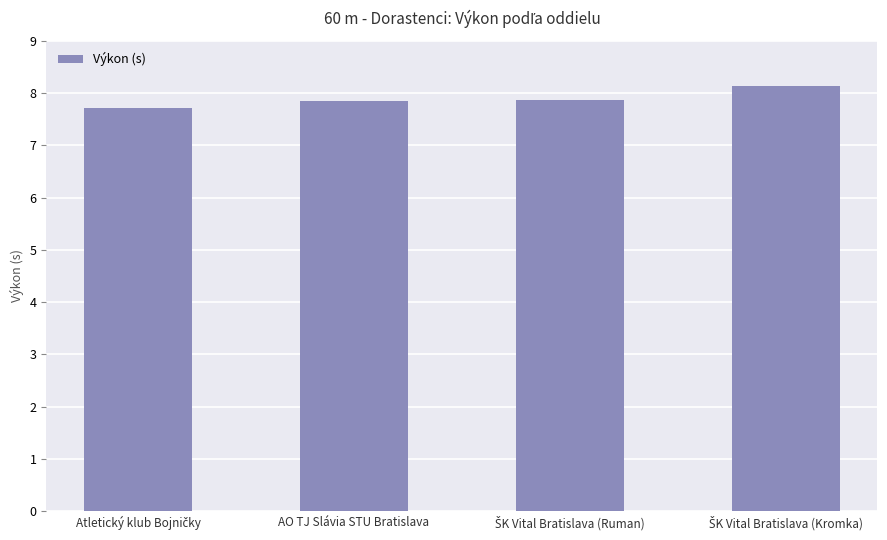

What is the average value?

7.9